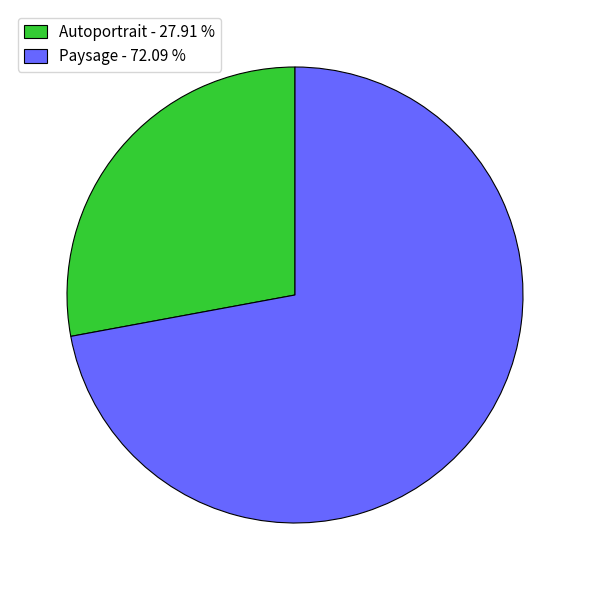

The Autoportrait slice represents 18% of the pie. True or false?

False